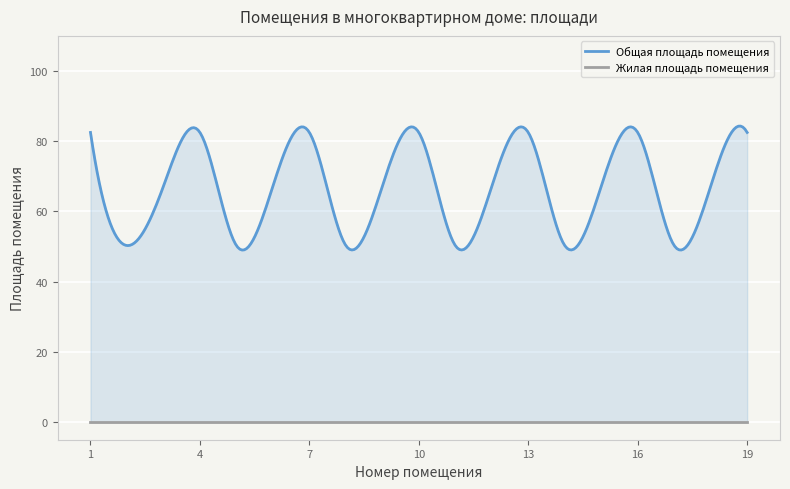

What is the spread (max minus min) of values at 1?

82.5